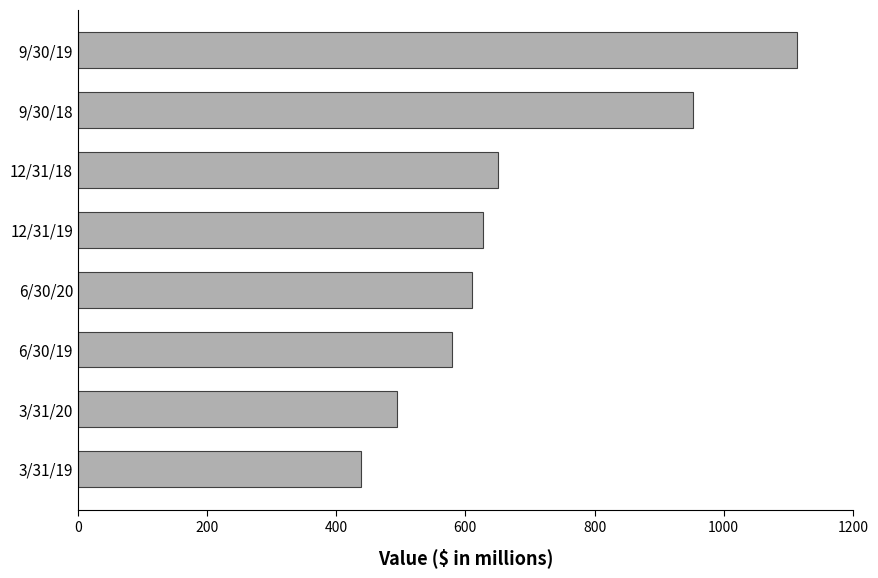

Which category has the highest value across all series?

9/30/19